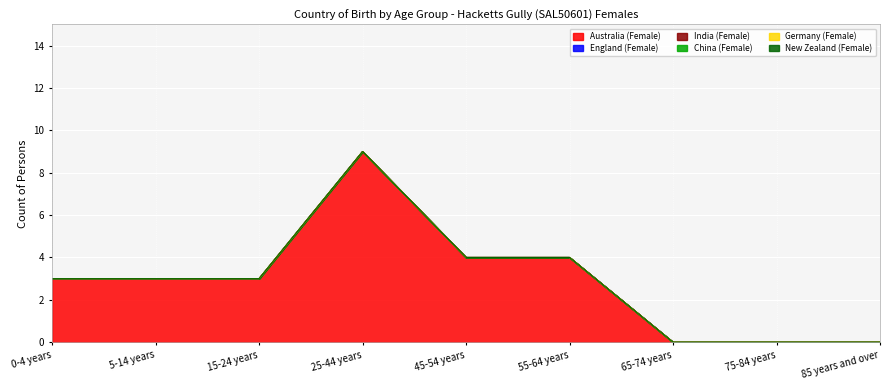

What is the label of the 5th point from the right?

45-54 years